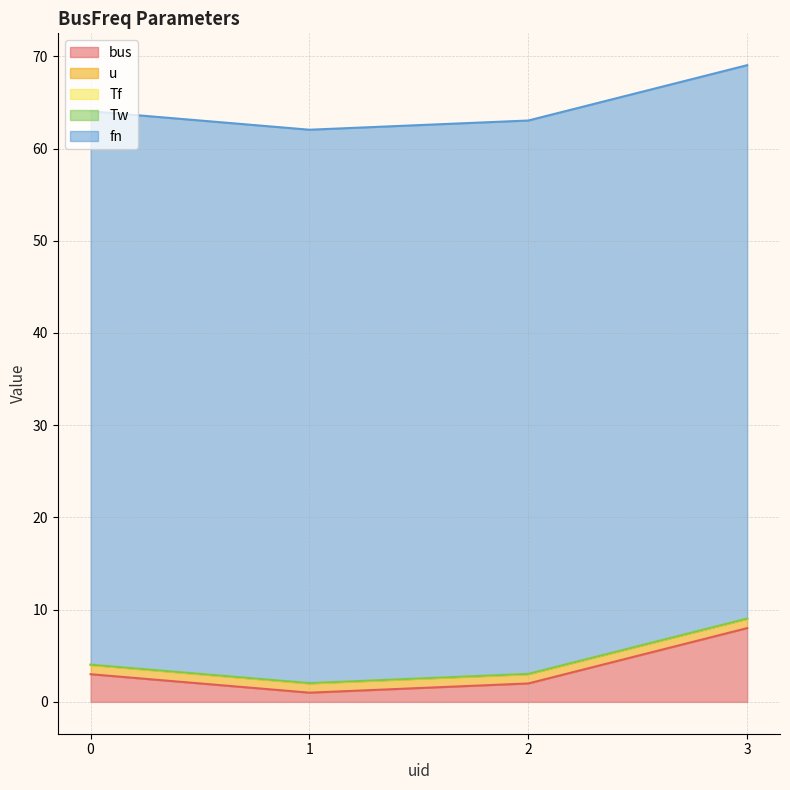

Between 1 and 3, which is larger?

3